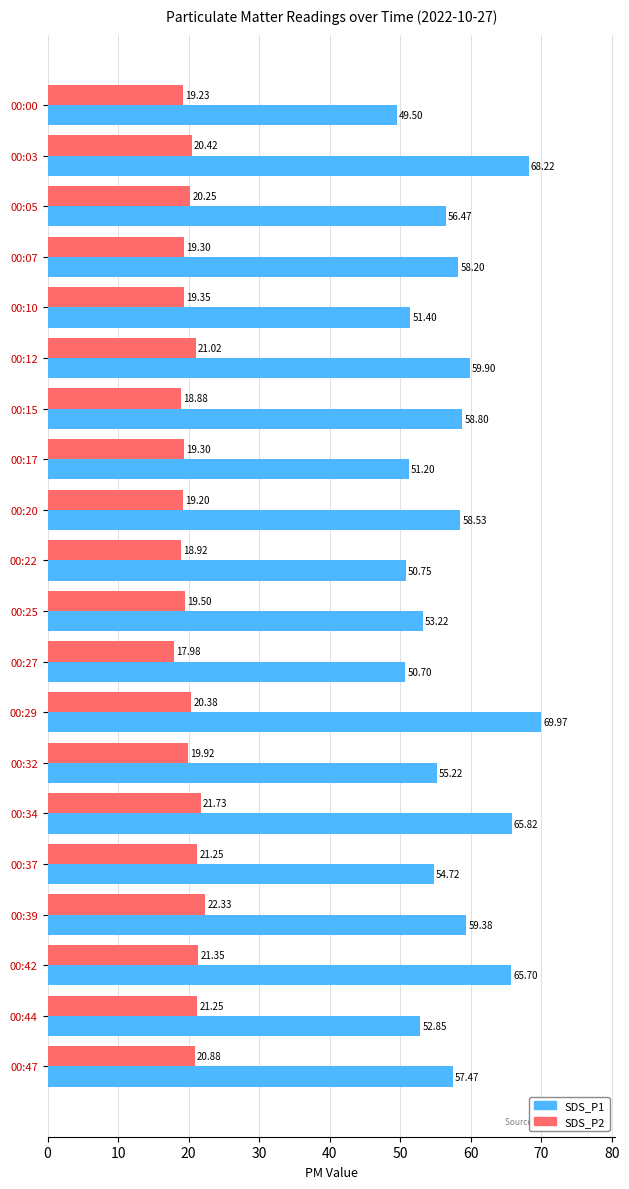

How many values in the SDS_P1 series are below 57?

10